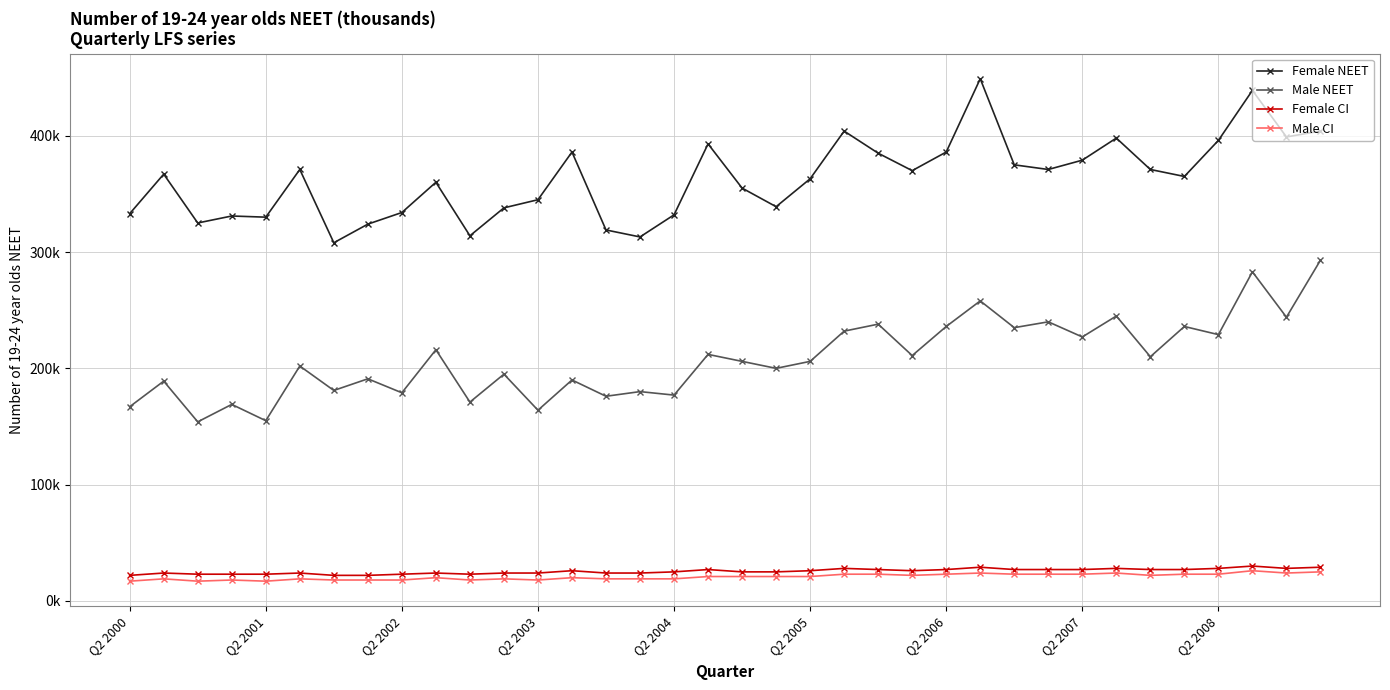

What is the lowest value of the Female NEET series?

308000